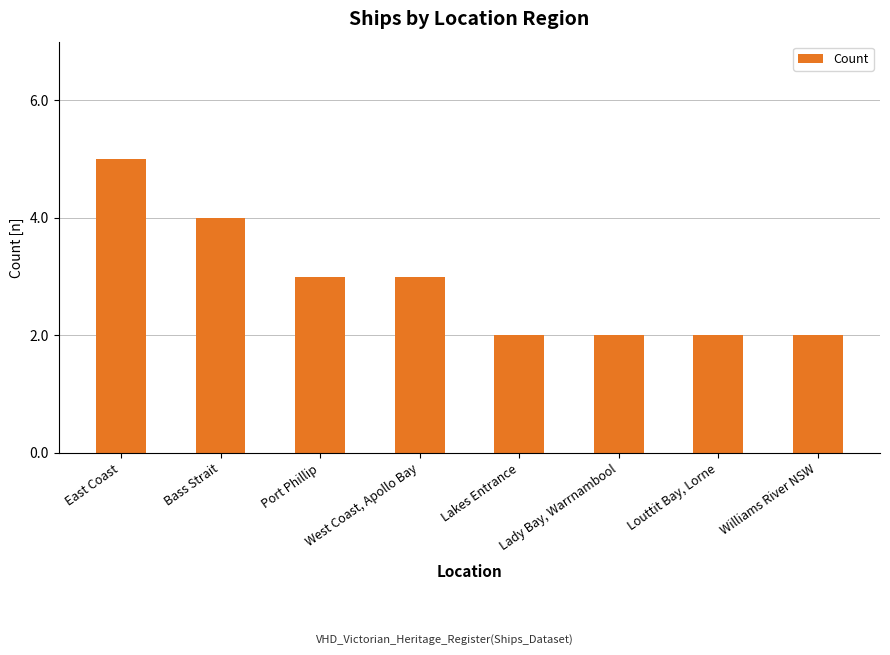

At which label does the data first exceed 3?

East Coast